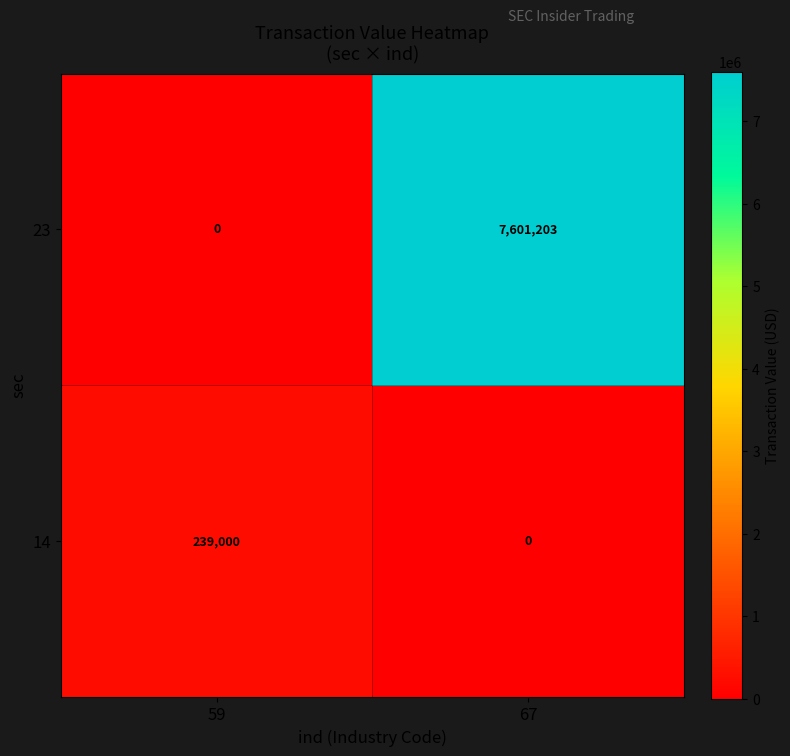

List the series in order of their overall mean, highest first.

23, 14